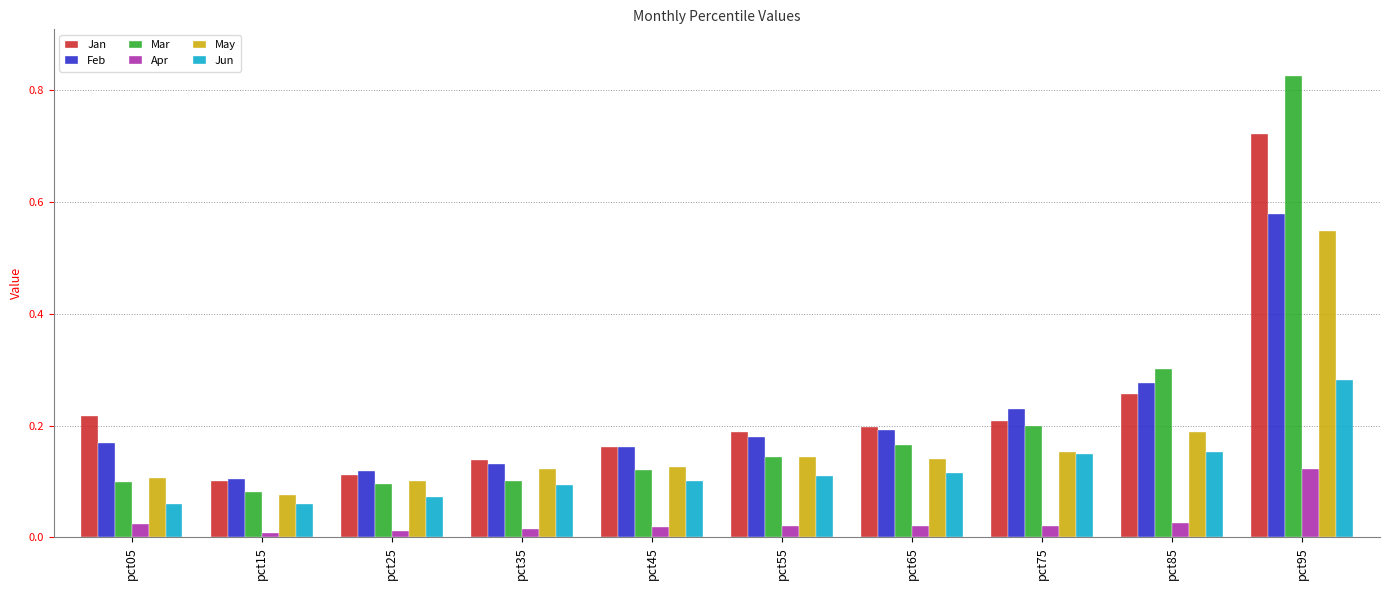

Where is Feb nearest to the value 0?

pct15